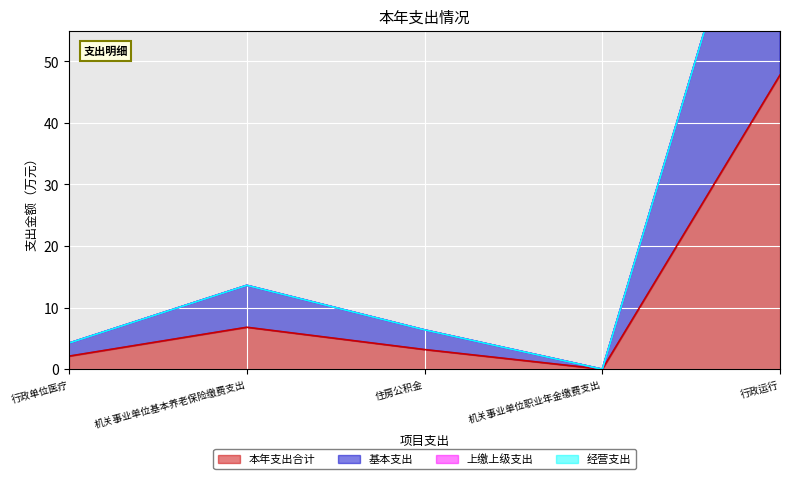

At which category does 基本支出 reach its first local valley?

机关事业单位职业年金缴费支出